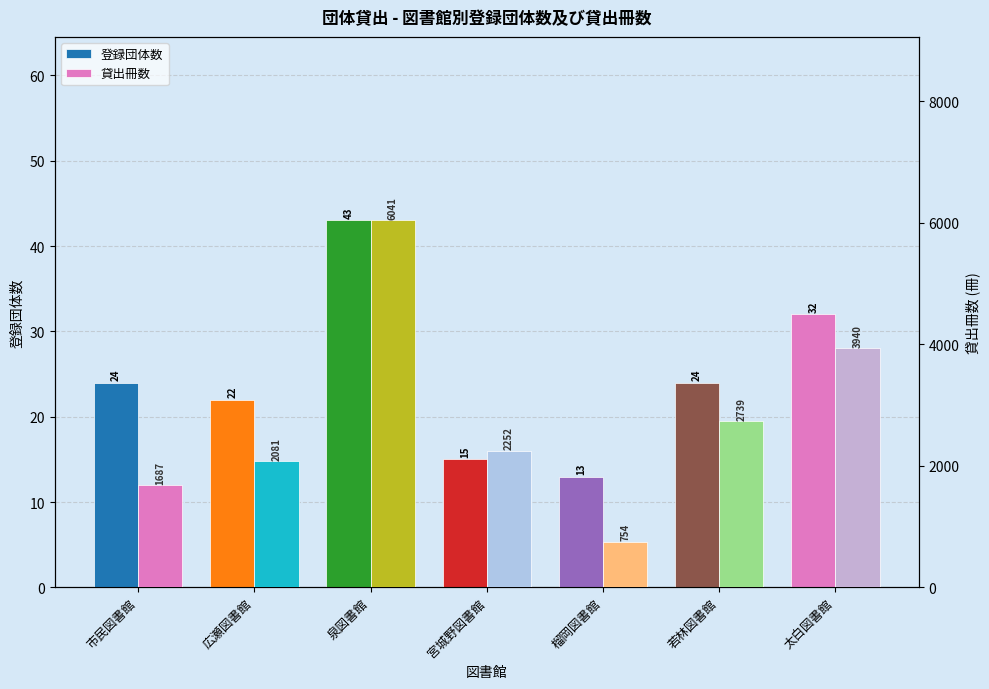

Read the 貸出冊数 value at 太白図書館, to the nearest 10.

3940